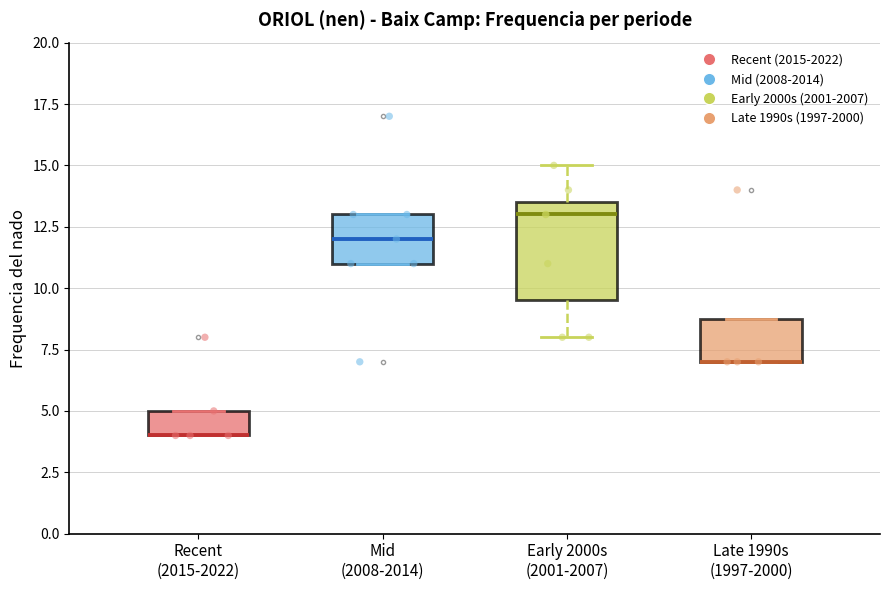

Where is the lower edge of the box for Early 2000s (2001-2007) on the y-axis? The values are not printed on the chart, so give them approximately, as read against the axis.

9.5